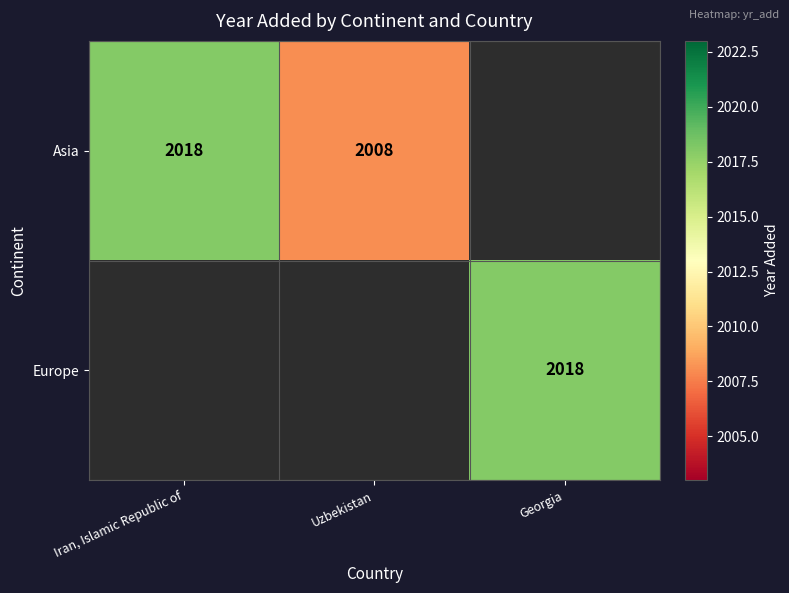

True or false: Asia has a value of 2008 at Uzbekistan.

True